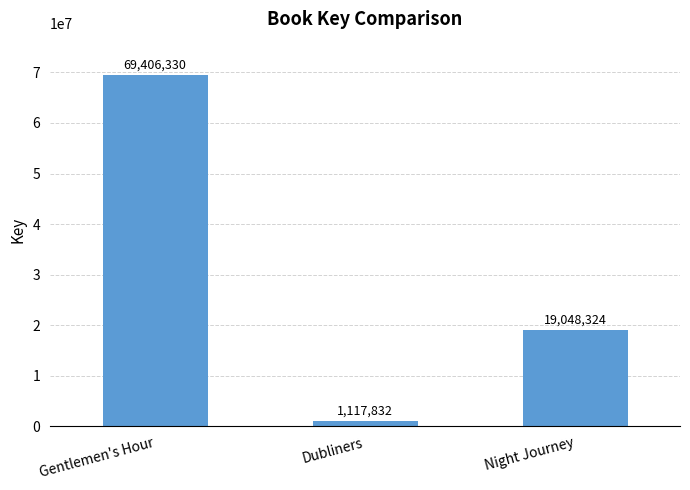

What is the label of the 1st bar from the left?

Gentlemen's Hour